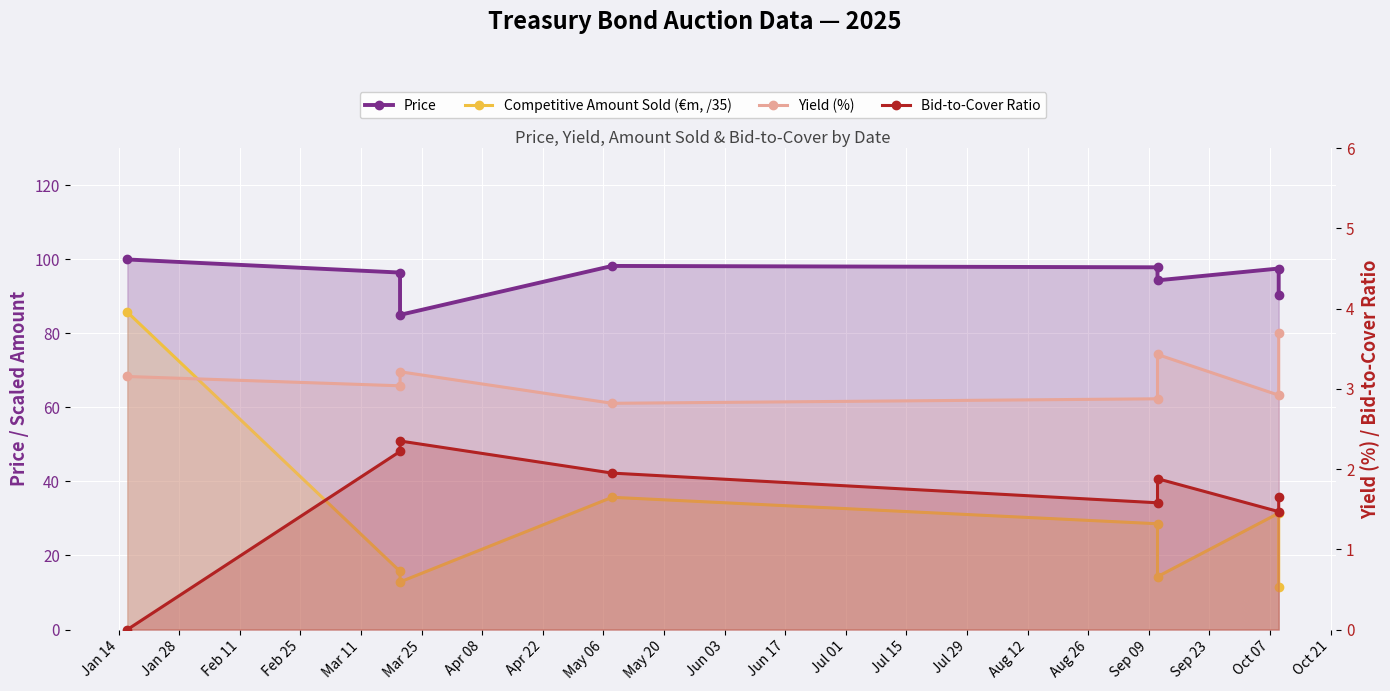

True or false: Yield (%) has a value of 1.4 at Apr 22.

False